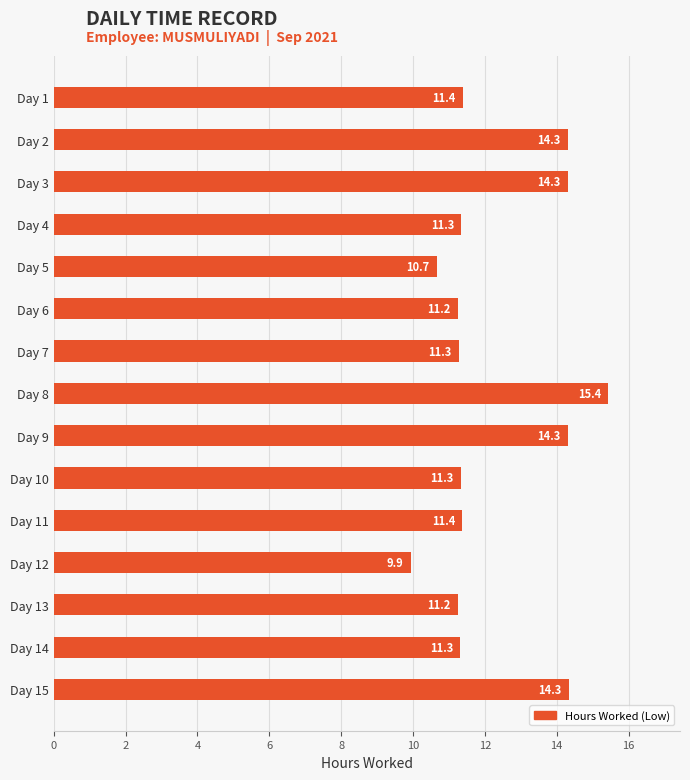

At which category does the chart reach its peak across all series?

Day 8